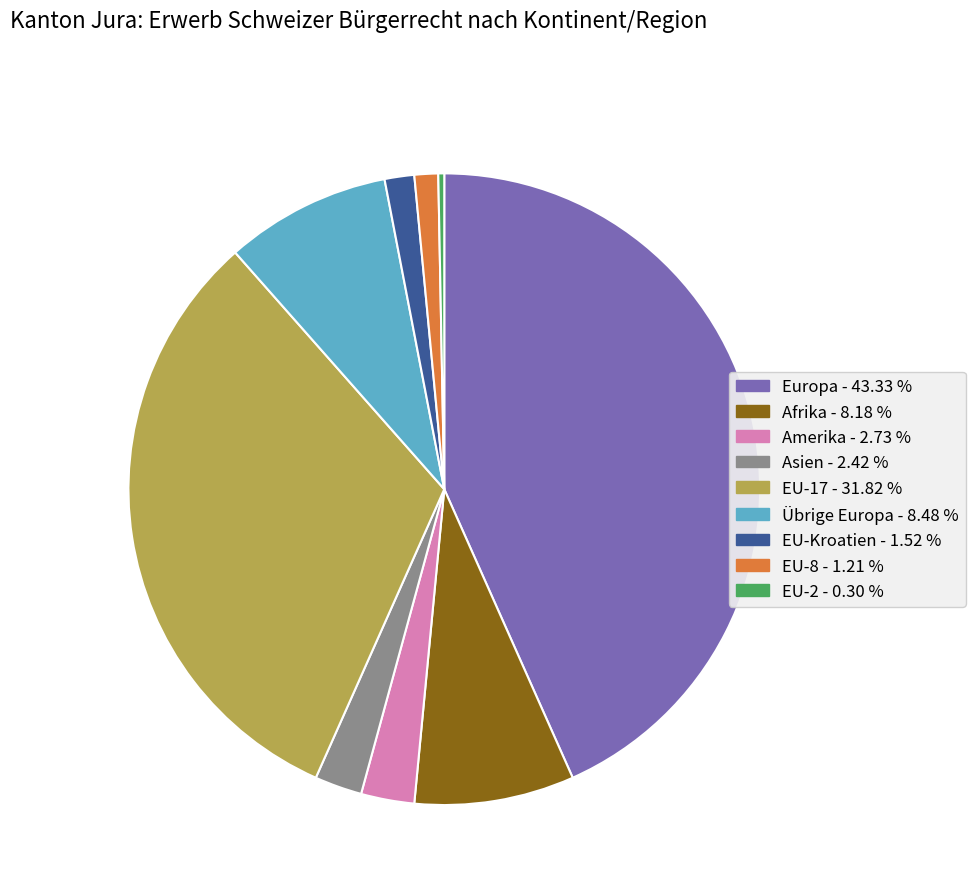

Does any single category account for the majority?

No